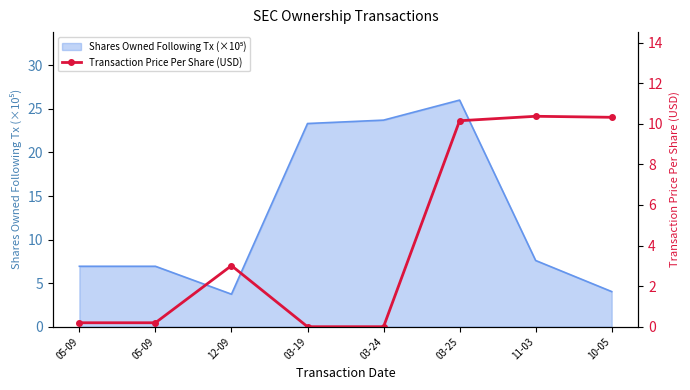

List the labels in order of value, smallest first.

03-19, 03-24, 05-09, 05-09, 12-09, 03-25, 10-05, 11-03